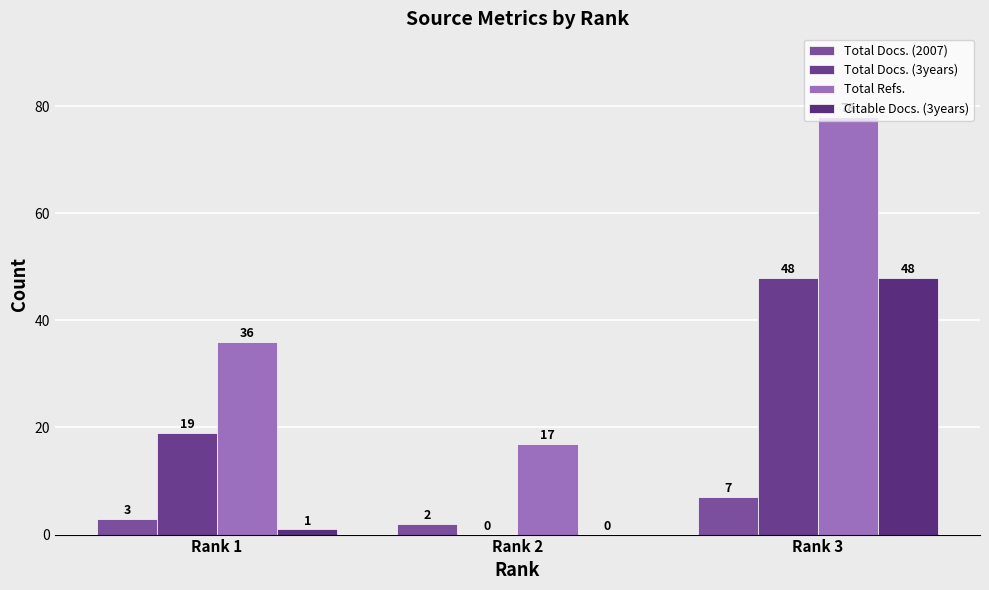

What is the difference between the maximum and minimum values in the Total Docs. (3years) series?

48